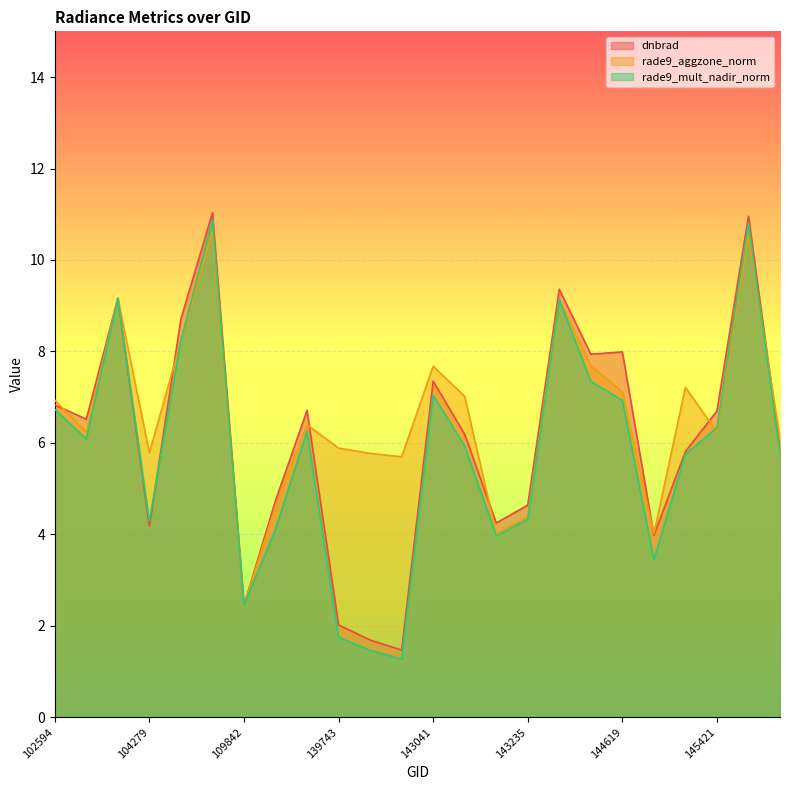

What is the difference between the highest and lowest values at 104397?

0.5